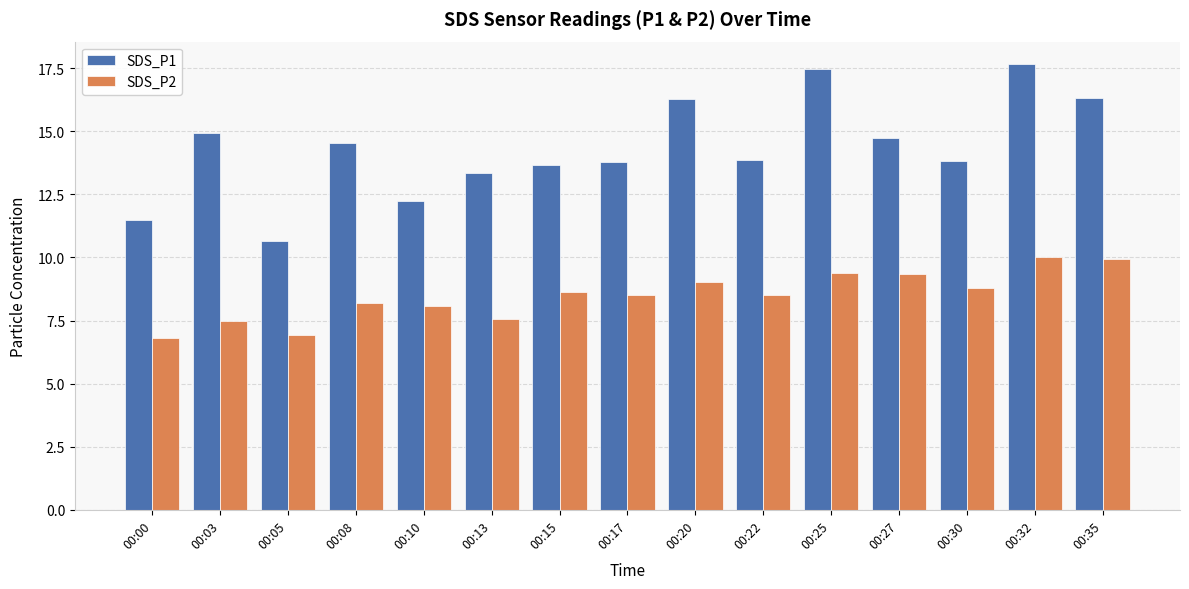

Rank the series at 00:05 from lowest to highest value.

SDS_P2, SDS_P1